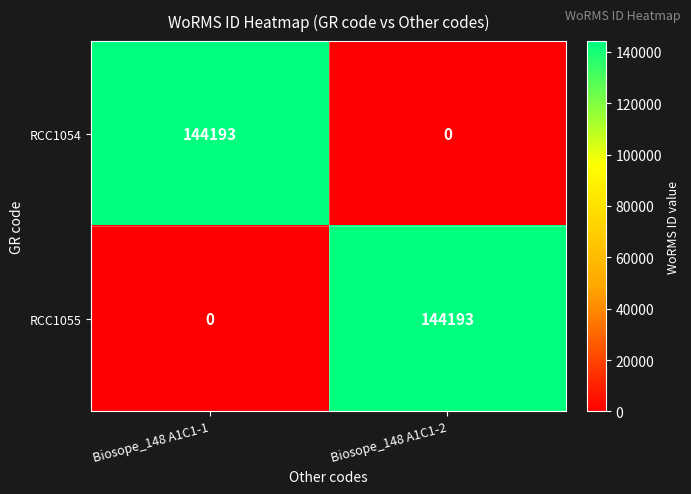

The RCC1054 series shows 72802 at Biosope_148 A1C1-2. True or false?

False